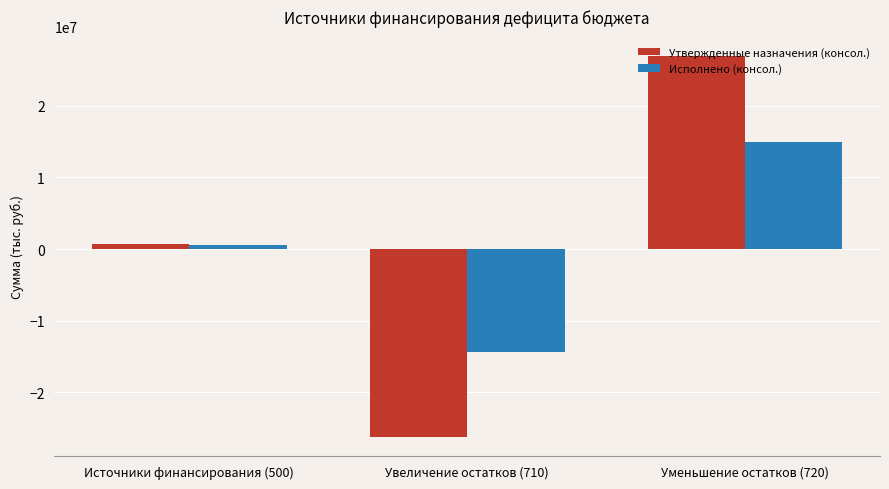

Where does the Утвержденные назначения (консол.) series first go above 757772?

Источники финансирования (500)